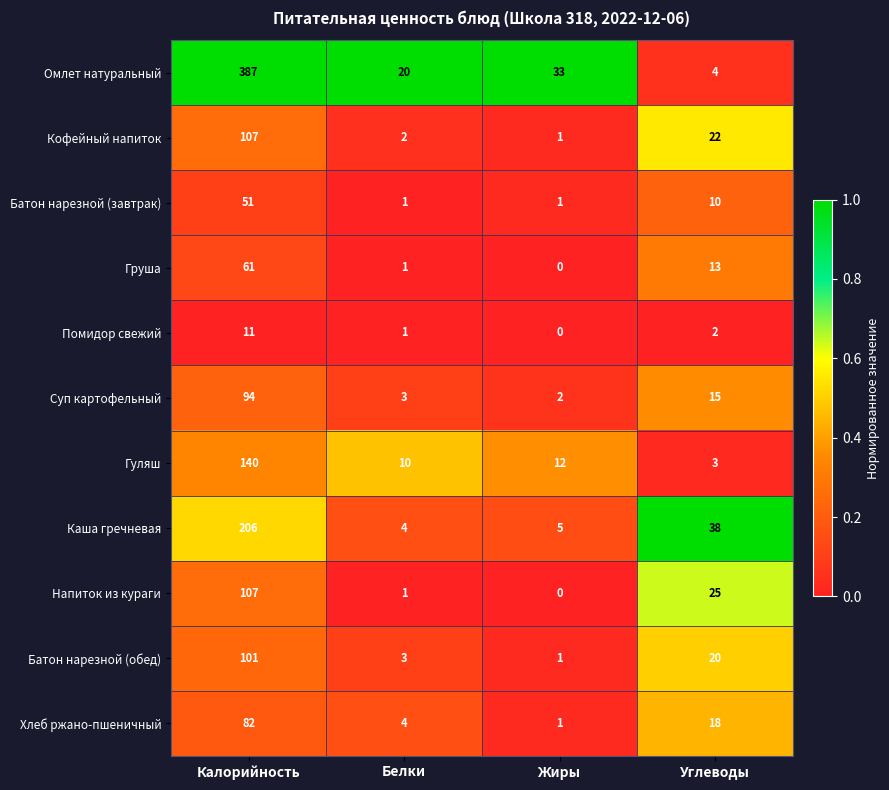

What is the difference between the Напиток из кураги values at Калорийность and Белки?

106